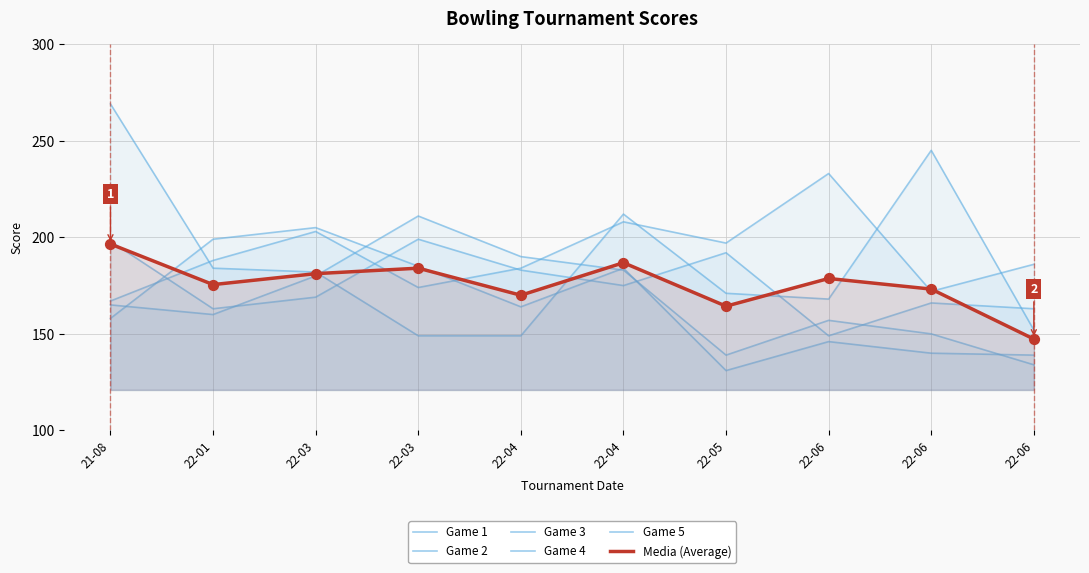

At which category is the sum across all series the highest?

21-08